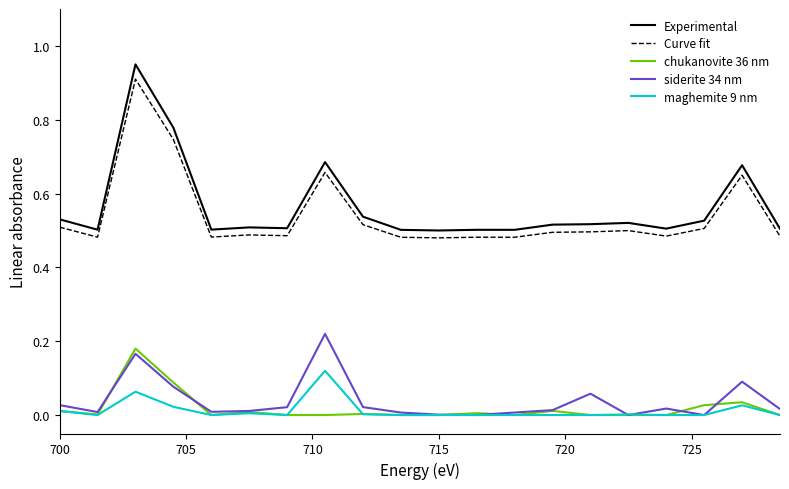

In chukanovite 36 nm, how many points are higher than both neighbors (excluding endpoints)?

6